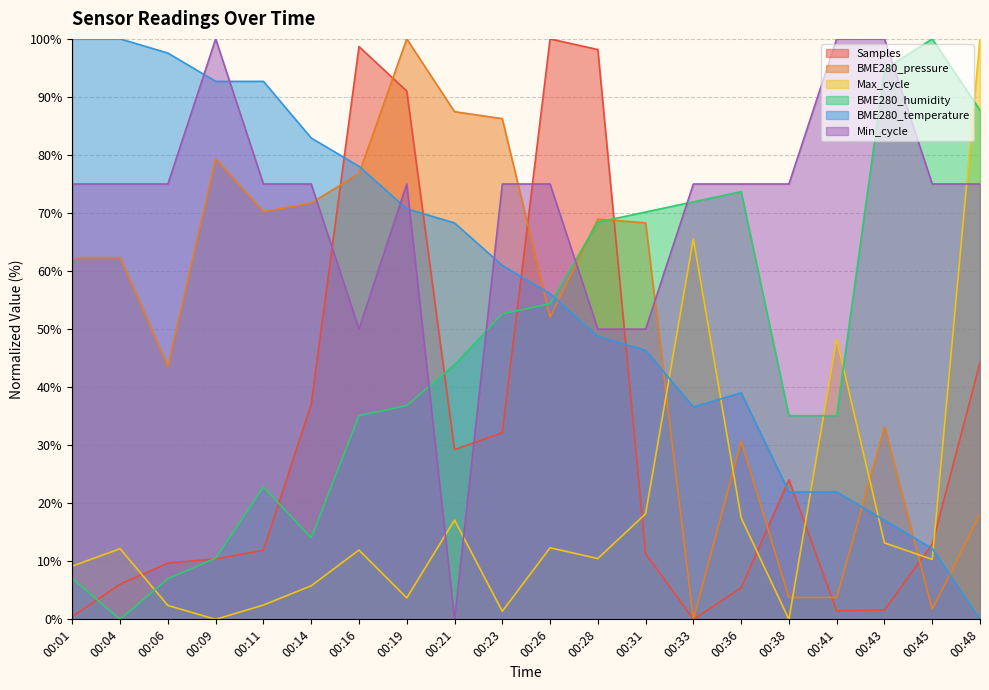

The value of Max_cycle at 00:43 is 5.5. True or false?

False